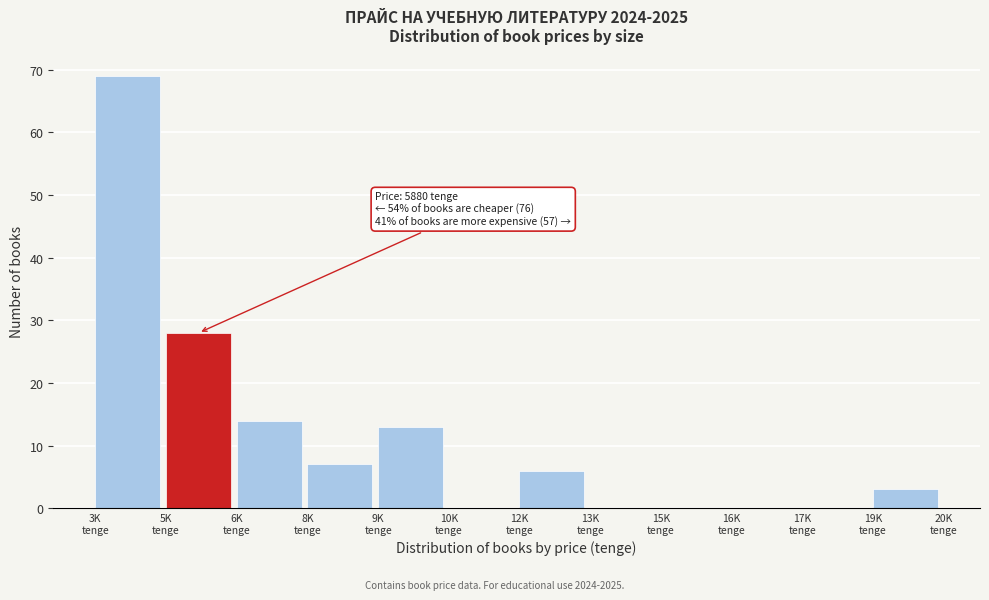

What is the sum of all values?

140